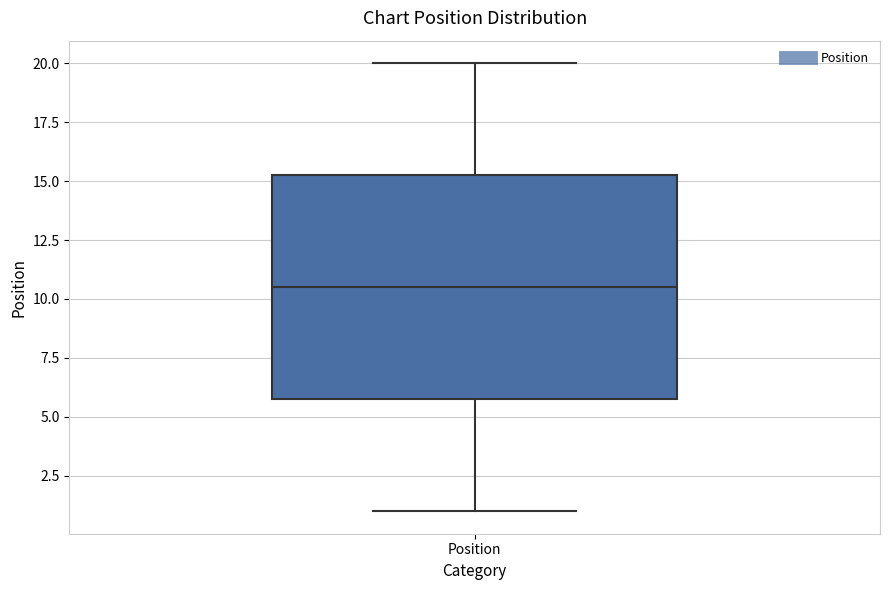

Read this box plot against the y-axis: the position of the median line, the range covered by the box, and the ends of both whiskers. The values are not printed on the chart, so give them approximately, as read against the axis.

median 10.5, box 6.0 to 15.5, whiskers 1.0 to 20.0